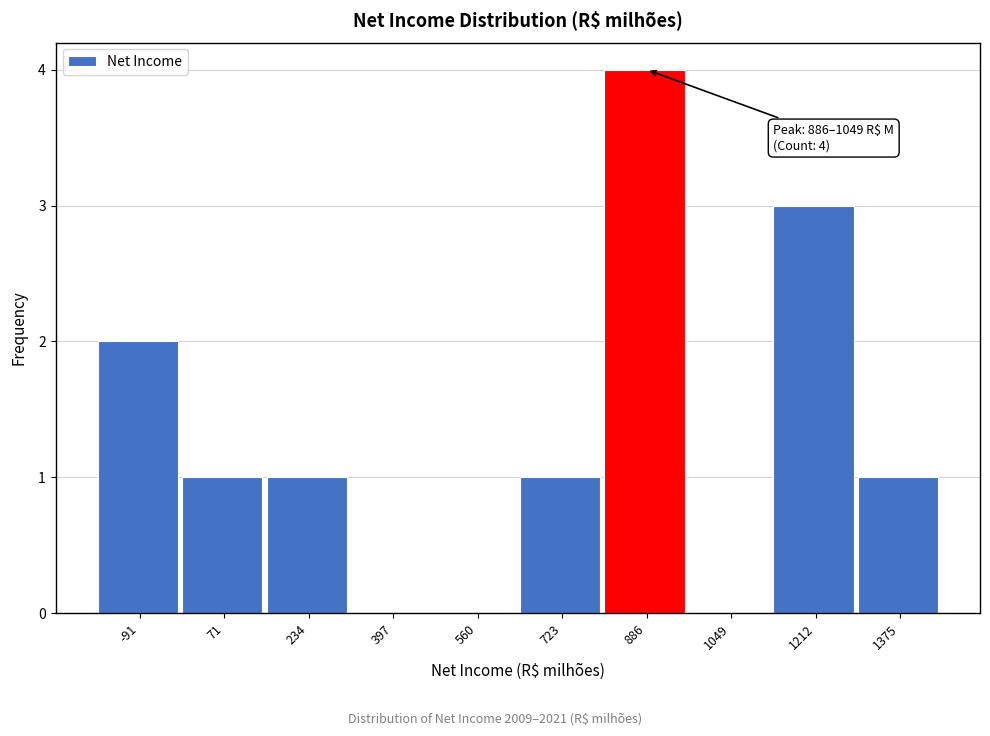

Reading left to right, what are all the values shown in this chart?

-91=2	71=1	234=1	397=0	560=0	723=1	886=4	1049=0	1212=3	1375=1